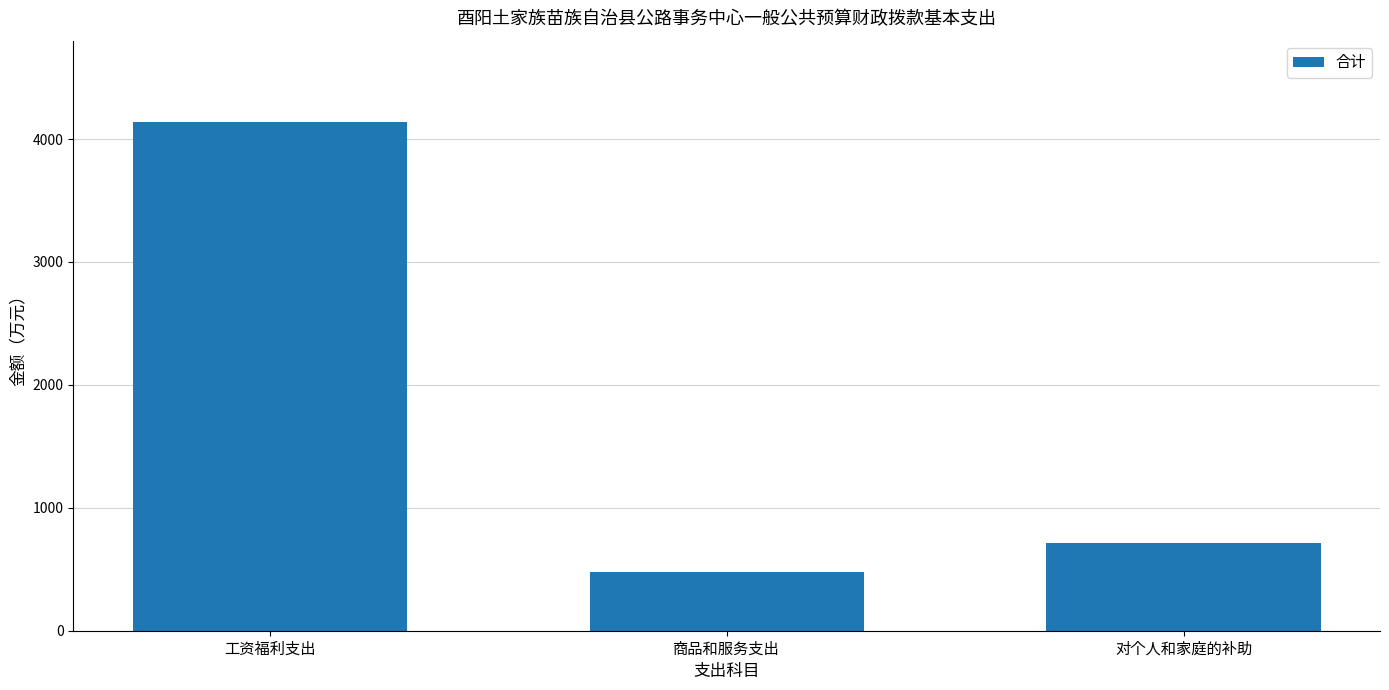

What is the minimum value shown in the chart?

477.2